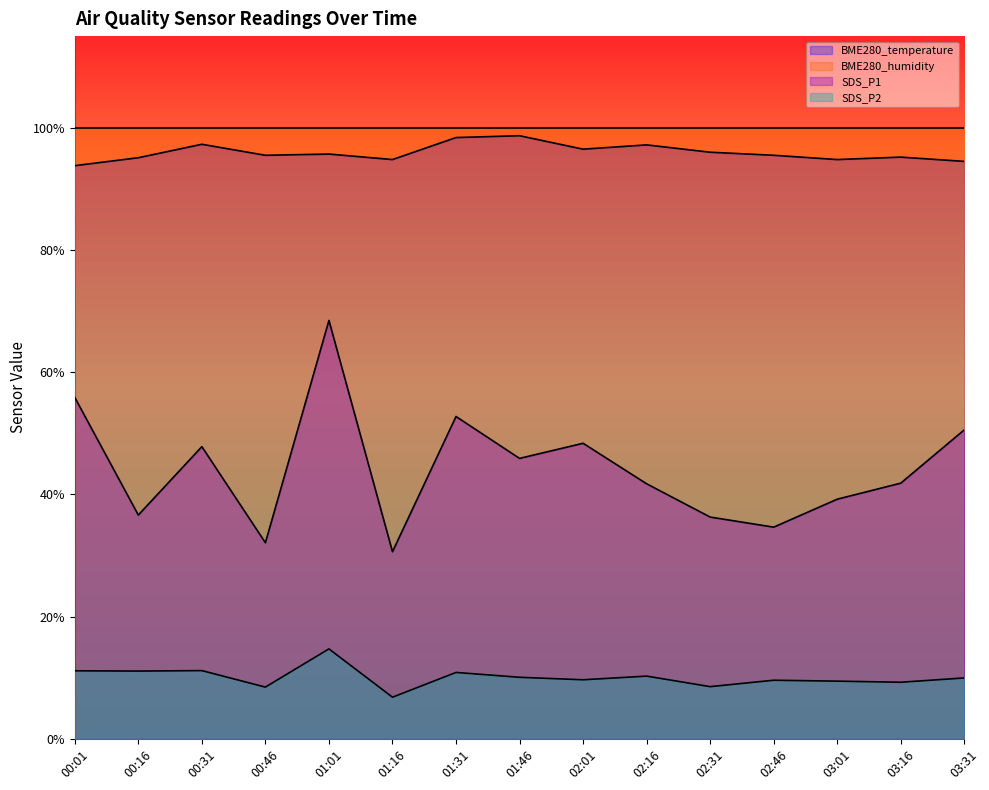

At which label is SDS_P2 closest to 10?

03:31